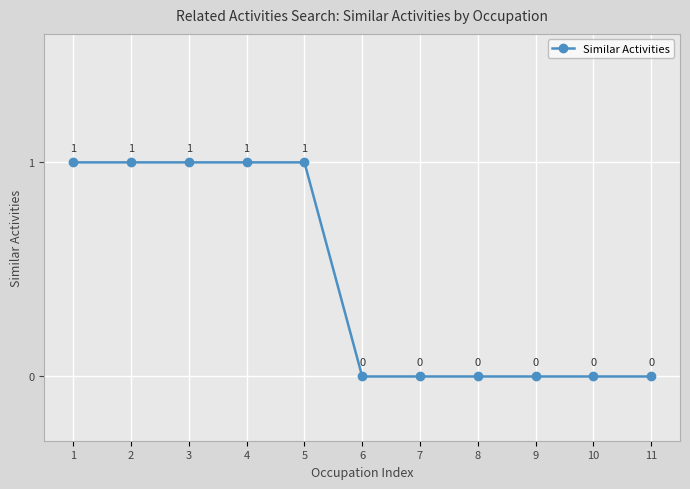

What is the difference between the maximum and minimum values?

1